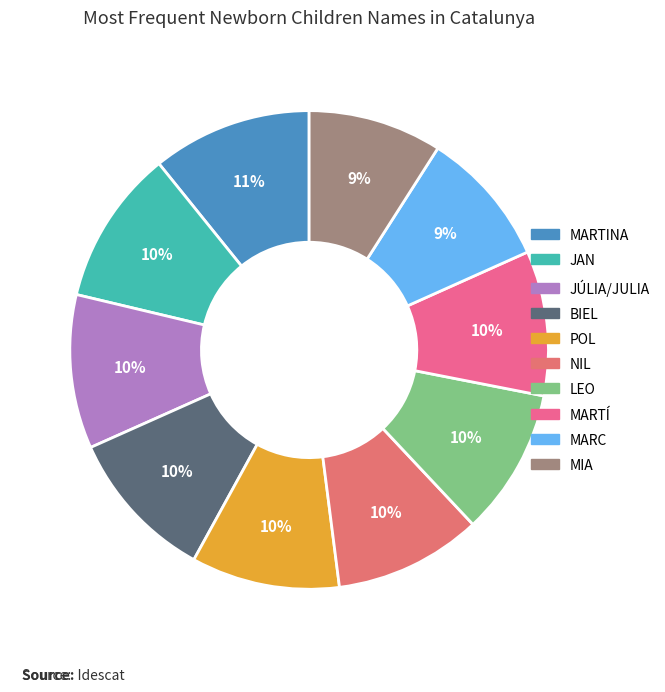

Rank the categories by value from highest to lowest.

MARTINA, JAN, JÚLIA/JULIA, BIEL, POL, NIL, LEO, MARTÍ, MARC, MIA